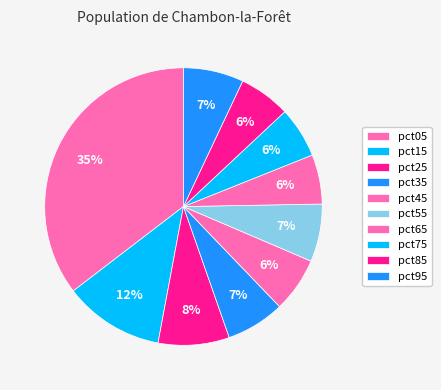

Which category has the smallest portion of the pie?

pct65